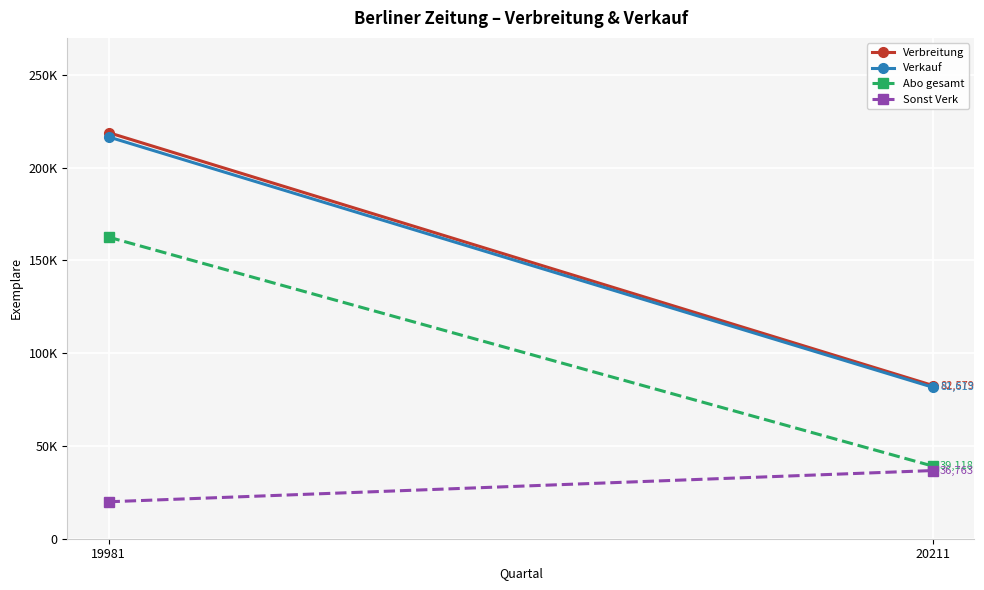

Reading left to right, list all the values displayed in this chart.

Verbreitung: 19981=218927	20211=82579
Verkauf: 19981=216603	20211=81613
Abo gesamt: 19981=162579	20211=39118
Sonst Verk: 19981=19920	20211=36763